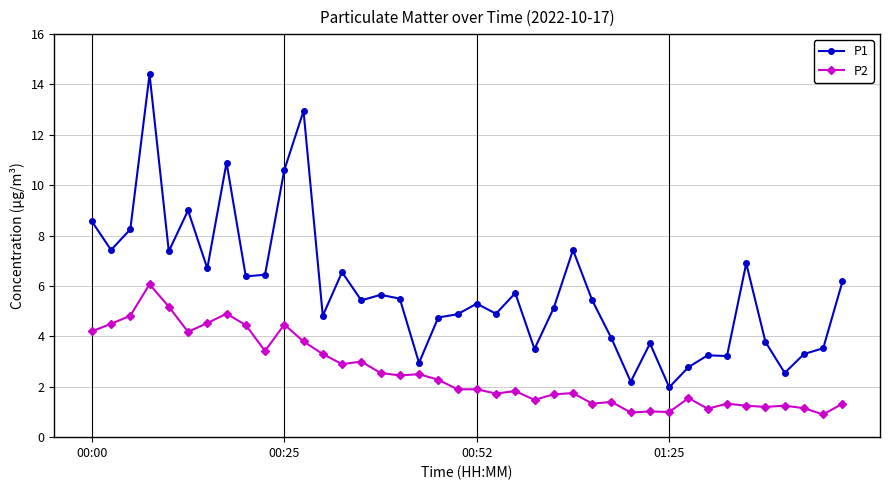

Which series has the largest range (max minus min)?

P1